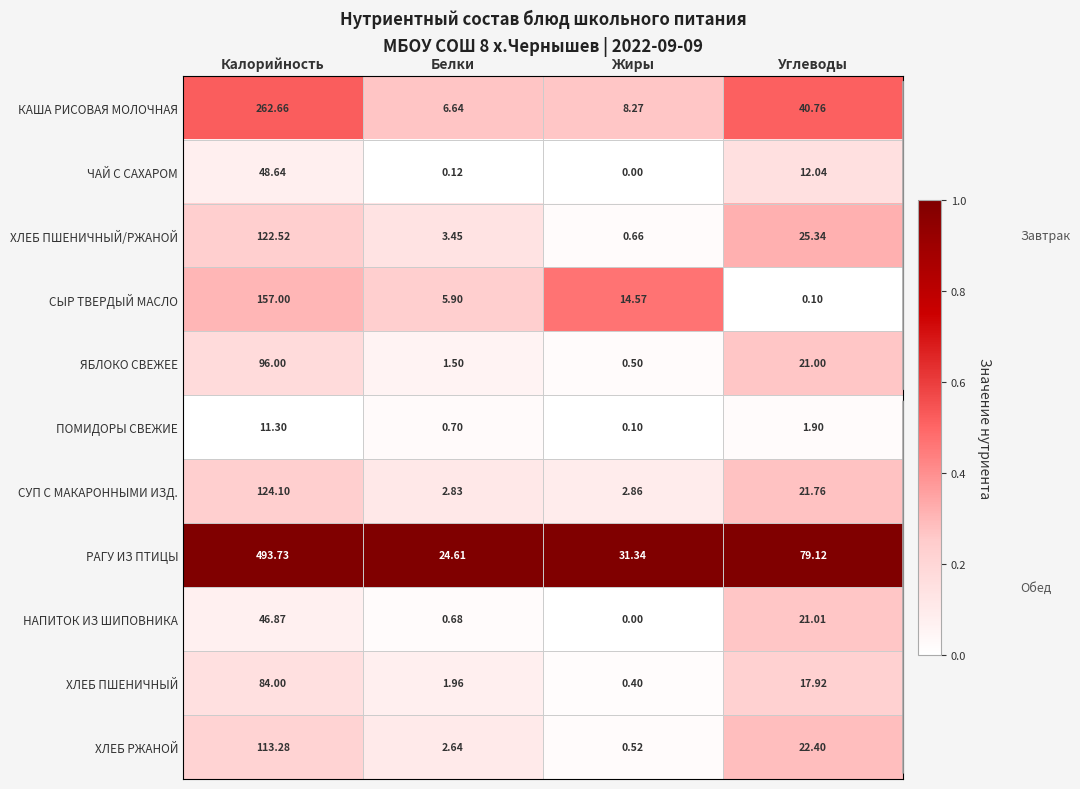

Where is ХЛЕБ РЖАНОЙ nearest to the value 56?

Углеводы